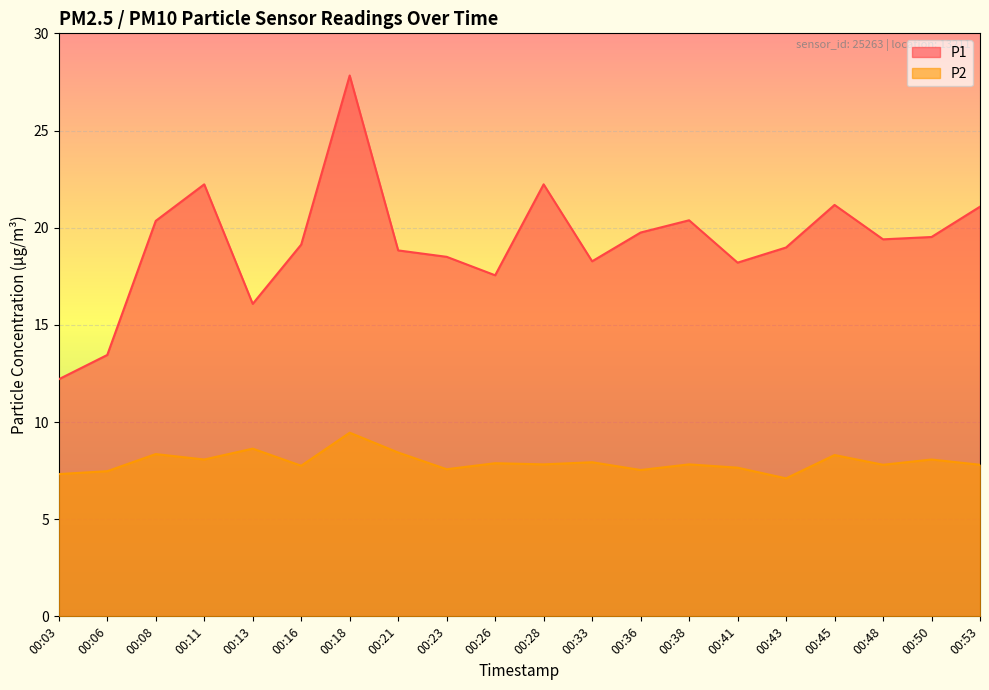

Which series has the largest total across all categories?

P1